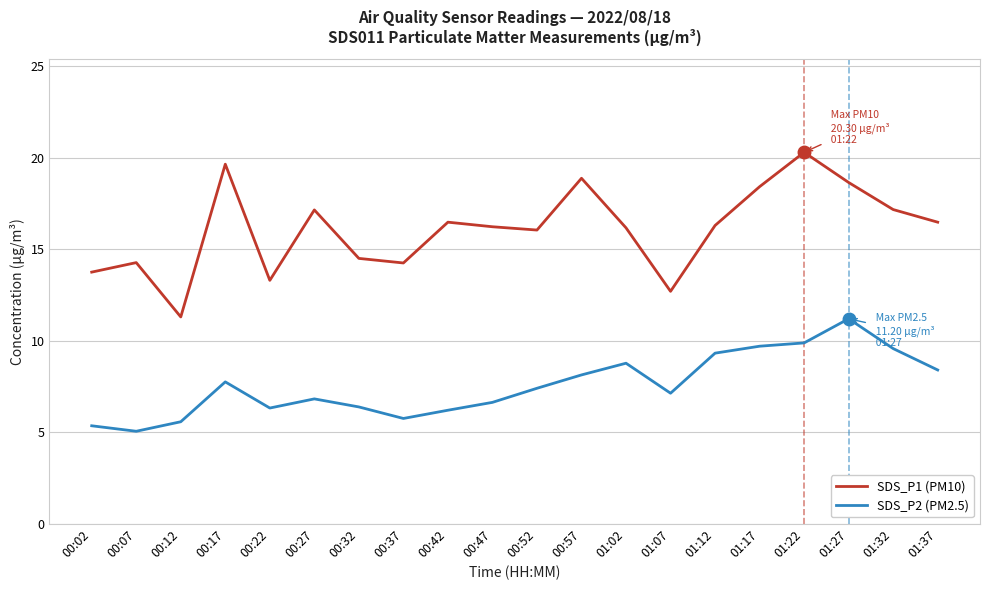

What is the difference between the highest and lowest values at 01:37?

8.1